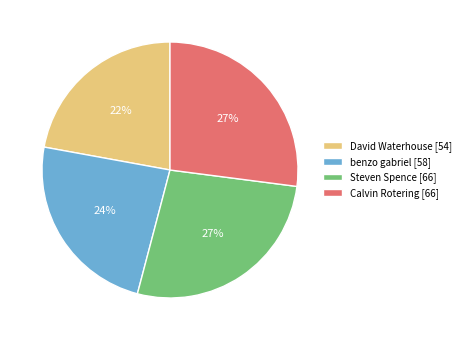

To the nearest percent, what is the difference between the largest and smallest slice percentages?

5%